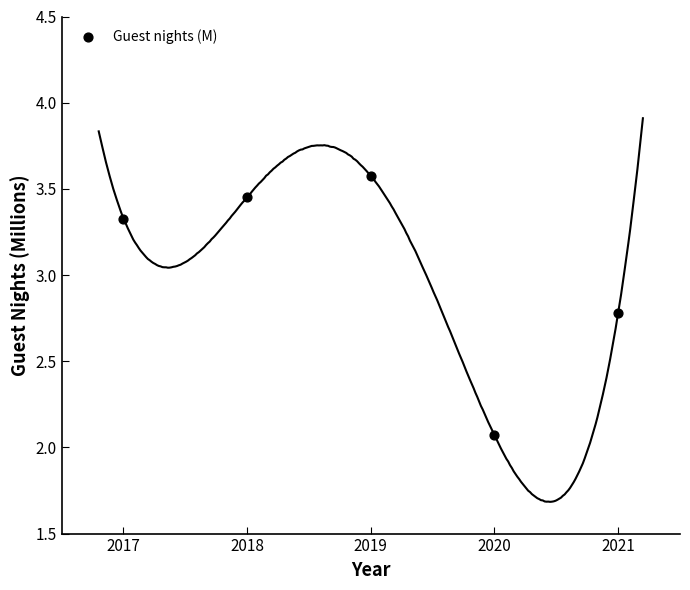

What is the average Y value?

3.0